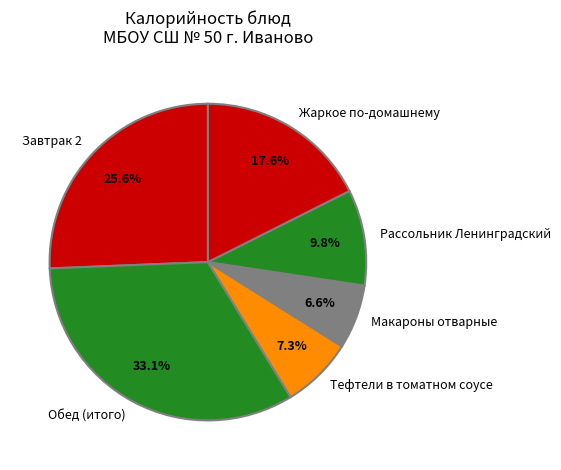

To the nearest percent, what portion does Макароны отварные represent?

7%